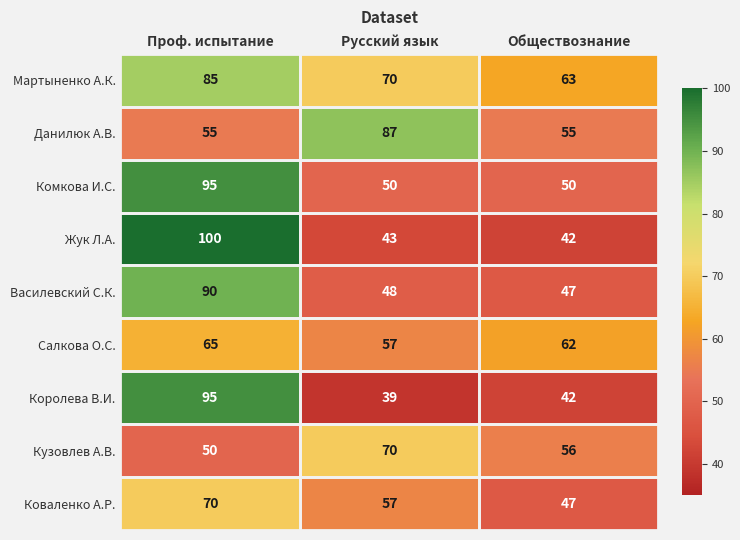

Rank the categories by Салкова О.С. value from highest to lowest.

Проф. испытание, Обществознание, Русский язык